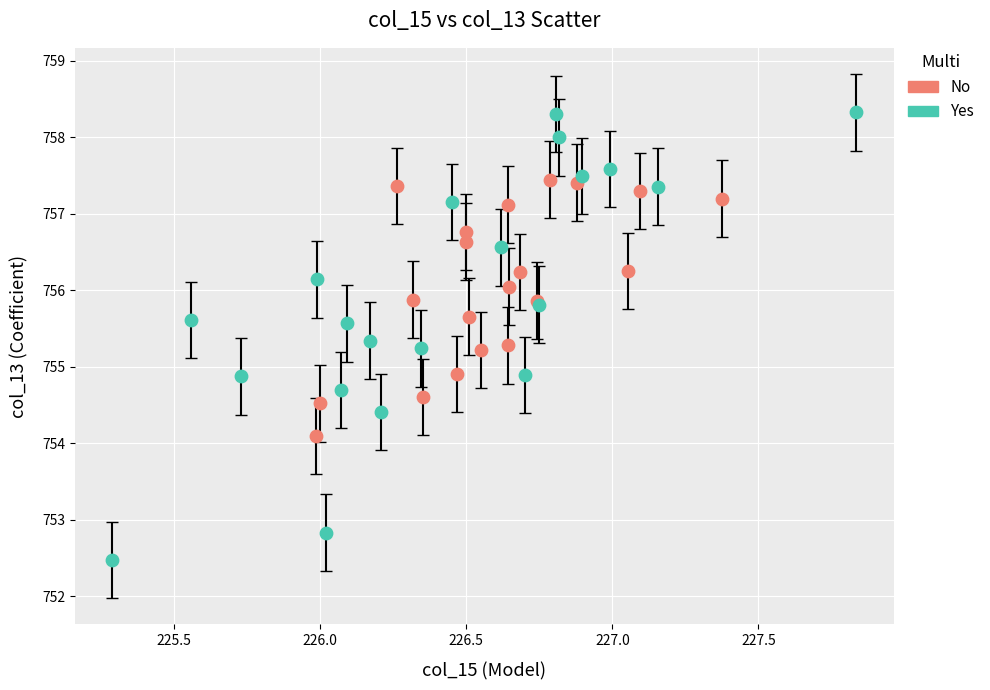

Which series contains the lowest Y value?

Yes